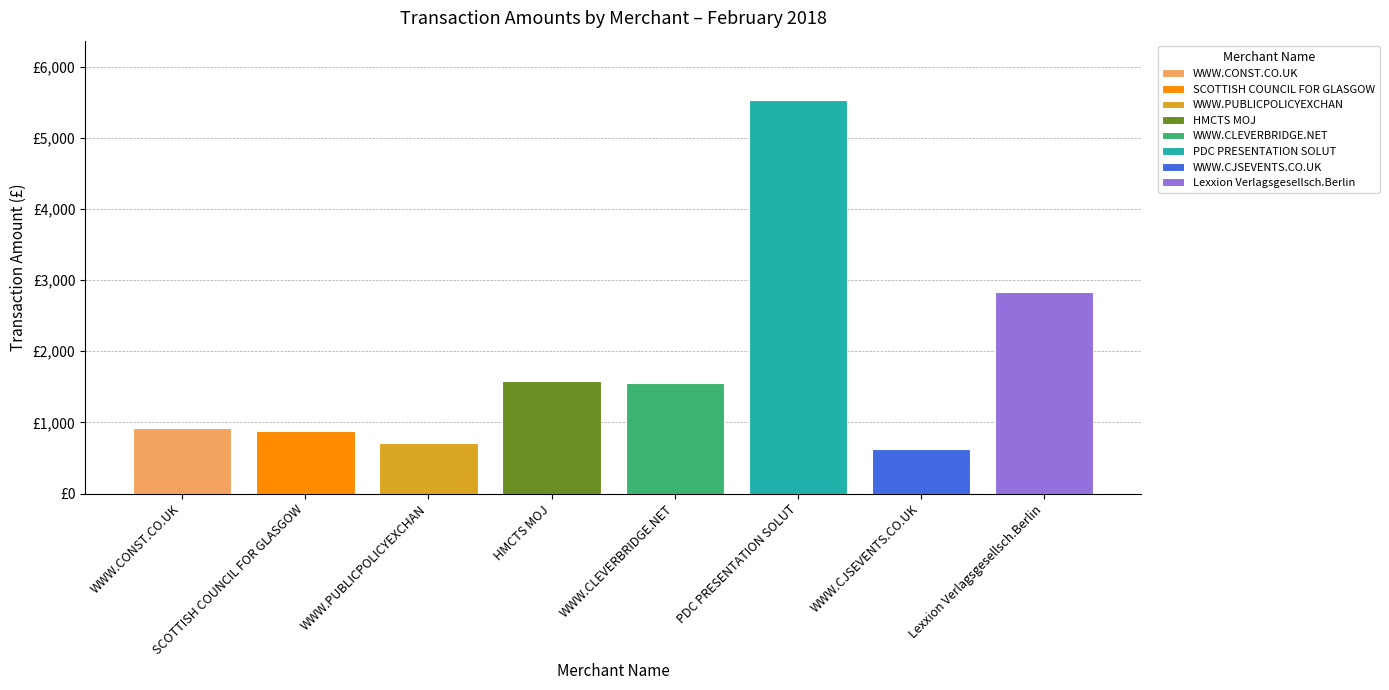

True or false: the data shows 708.0 at WWW.PUBLICPOLICYEXCHAN.

True